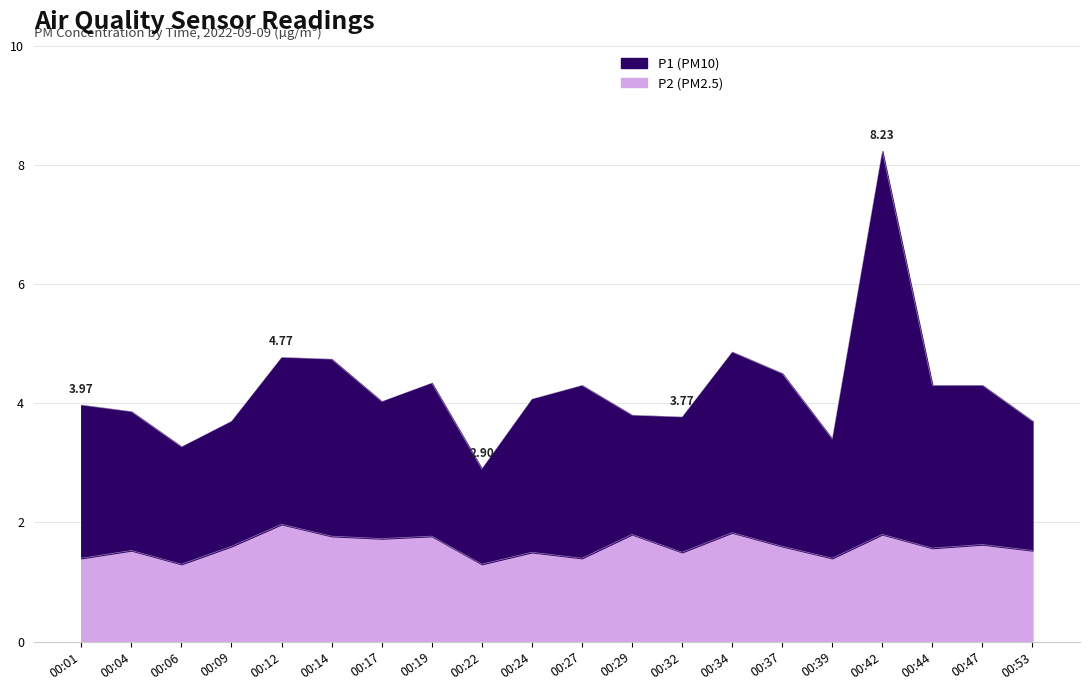

Reading right to left, what are all the values shown in this chart?

P1: 00:53=3.7	00:47=4.3	00:44=4.3	00:42=8.2	00:39=3.4	00:37=4.5	00:34=4.9	00:32=3.8	00:29=3.8	00:27=4.3	00:24=4.1	00:22=2.9	00:19=4.3	00:17=4.0	00:14=4.7	00:12=4.8	00:09=3.7	00:06=3.3	00:04=3.9	00:01=4.0
P2: 00:53=1.5	00:47=1.6	00:44=1.6	00:42=1.8	00:39=1.4	00:37=1.6	00:34=1.8	00:32=1.5	00:29=1.8	00:27=1.4	00:24=1.5	00:22=1.3	00:19=1.8	00:17=1.7	00:14=1.8	00:12=2.0	00:09=1.6	00:06=1.3	00:04=1.5	00:01=1.4